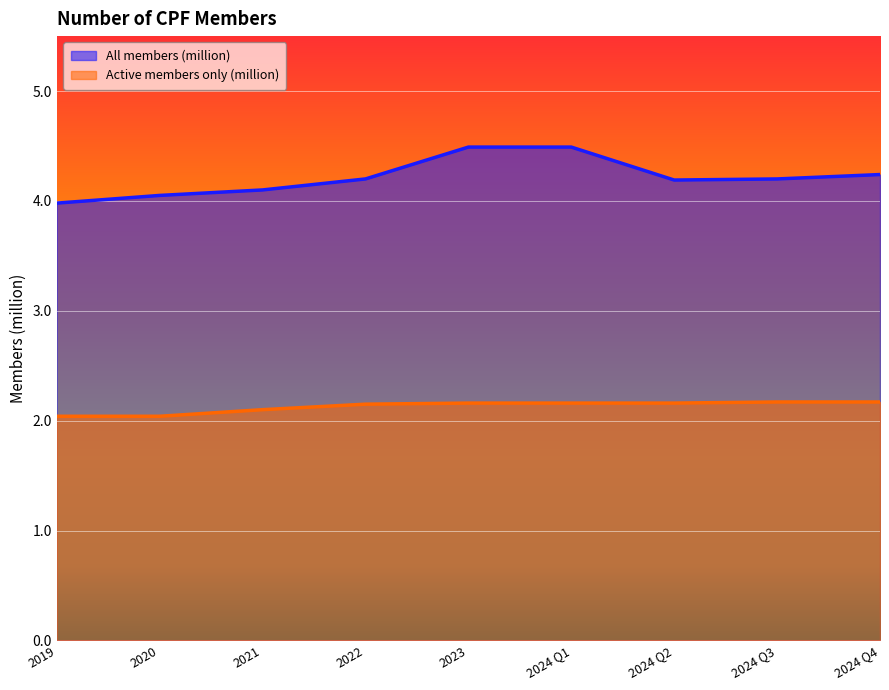

What is the sum of the All members (million) values at 2024 Q3 and 2024 Q4?

8.4